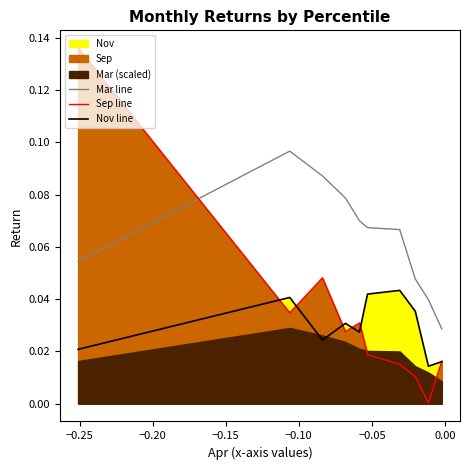

How many lines are shown in the chart?

3